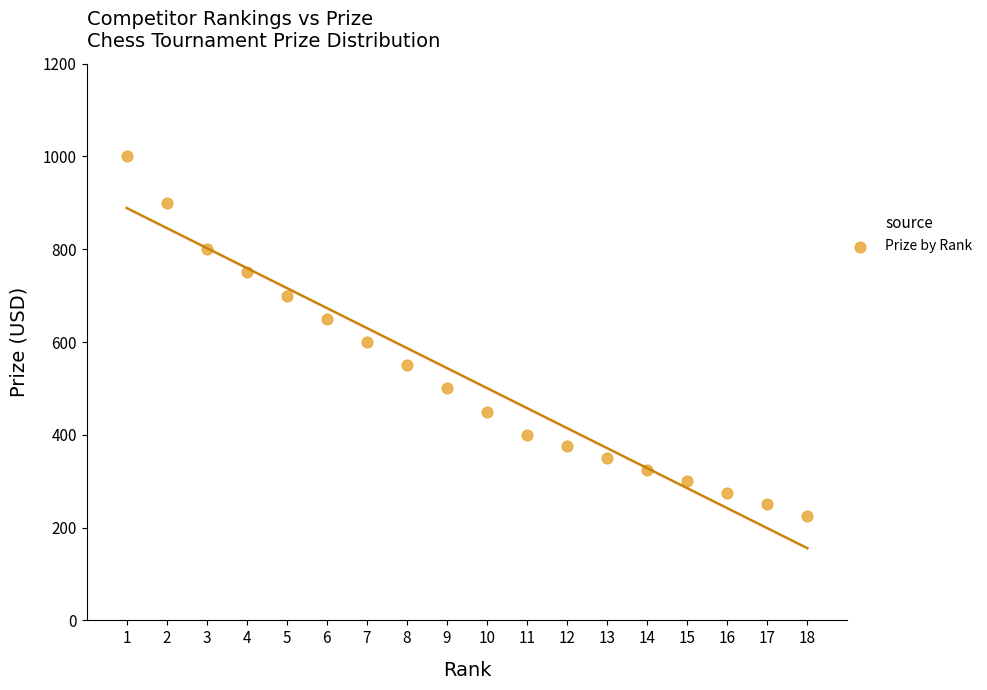

What Y value in the scatter plot is closest to 612?

600